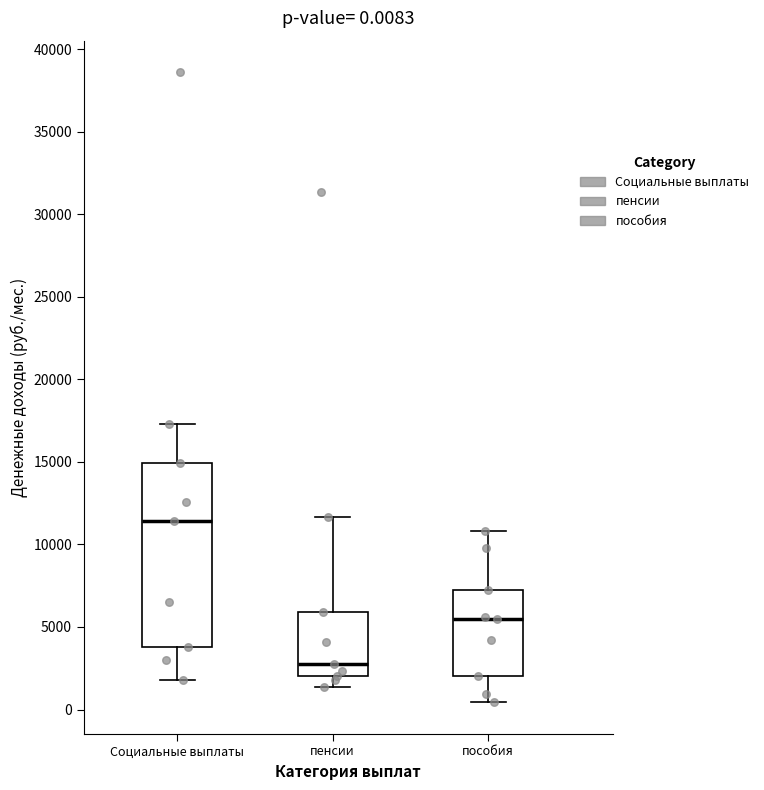

Which box's median line is the lowest?

пенсии